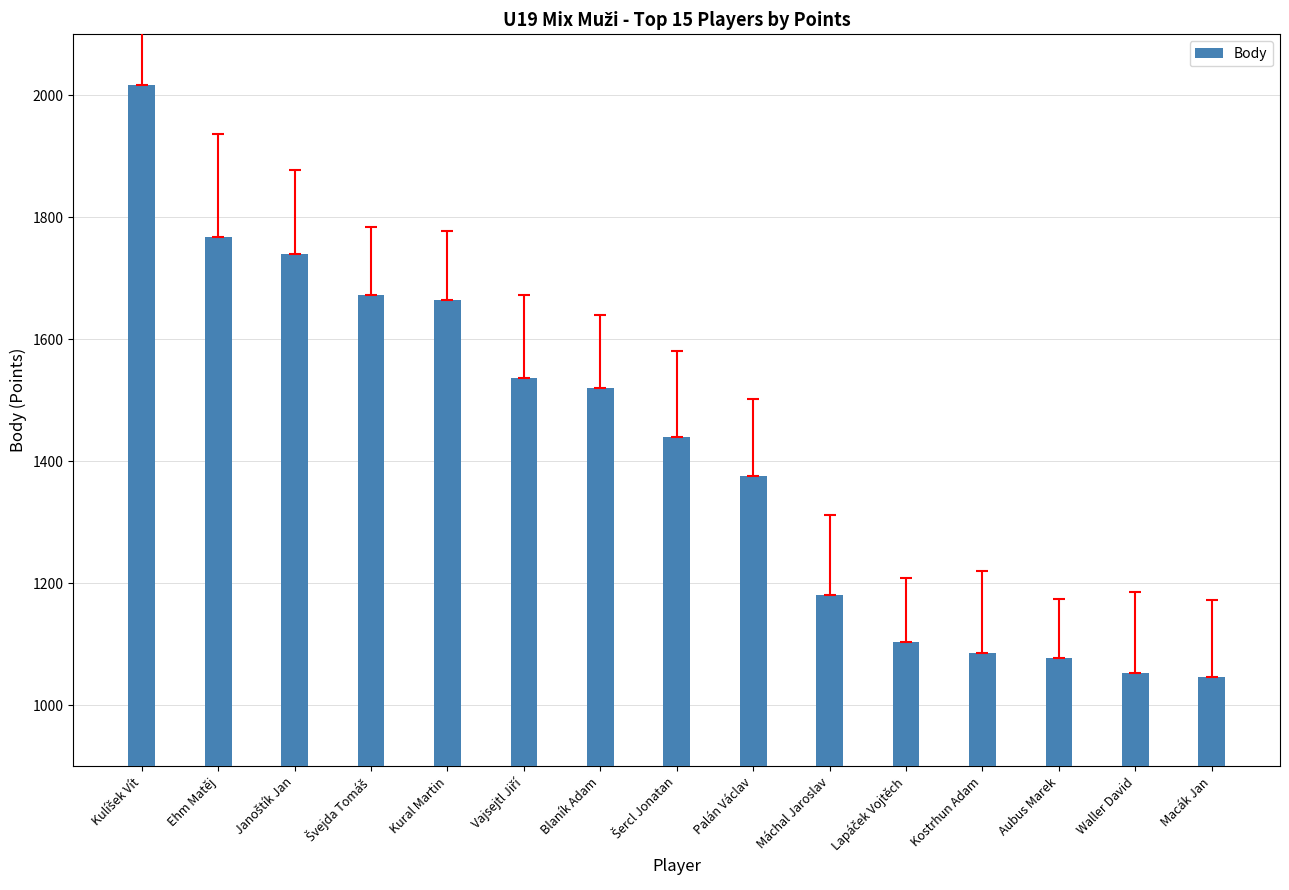

What is the label of the 11th bar from the right?

Kural Martin